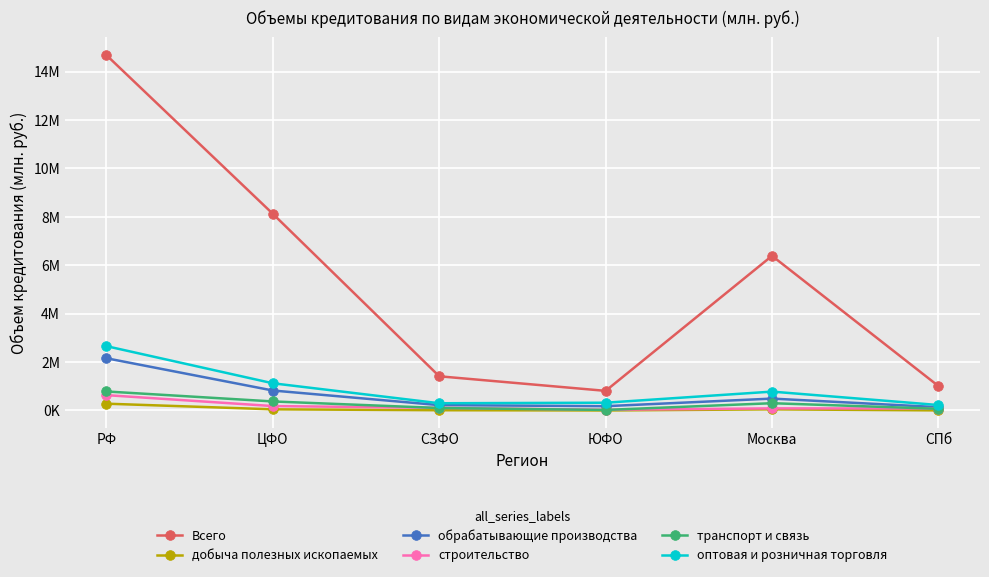

True or false: строительство has more than 2 points higher than both neighbors.

False